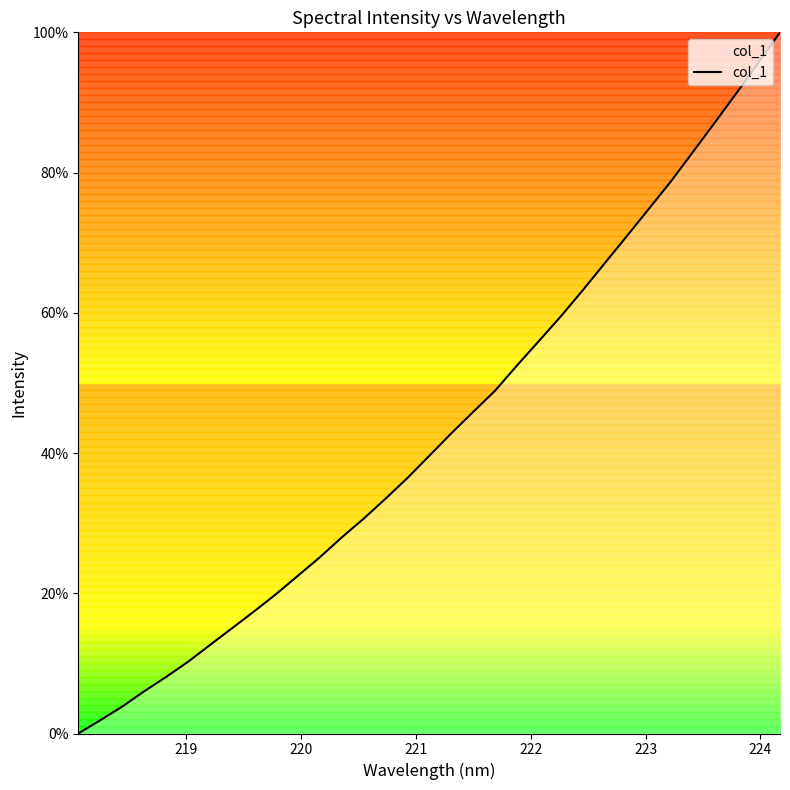

What is the greatest value displayed?

100.0